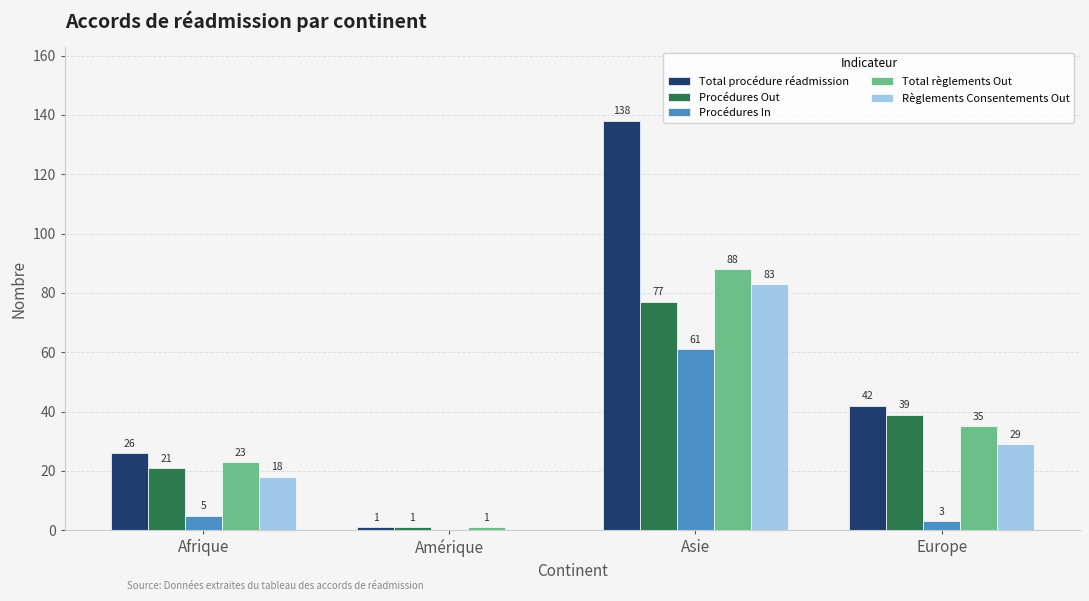

At which category is the sum across all series the highest?

Asie